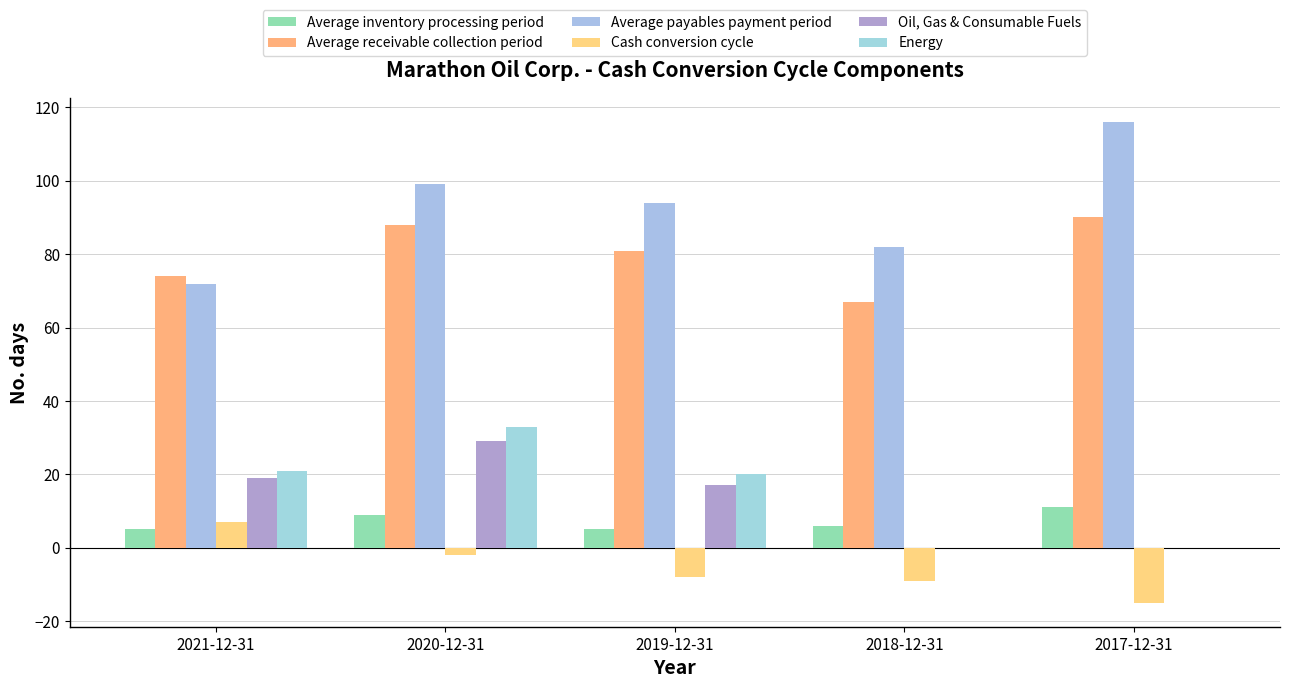

Which series has the largest total across all categories?

Average payables payment period